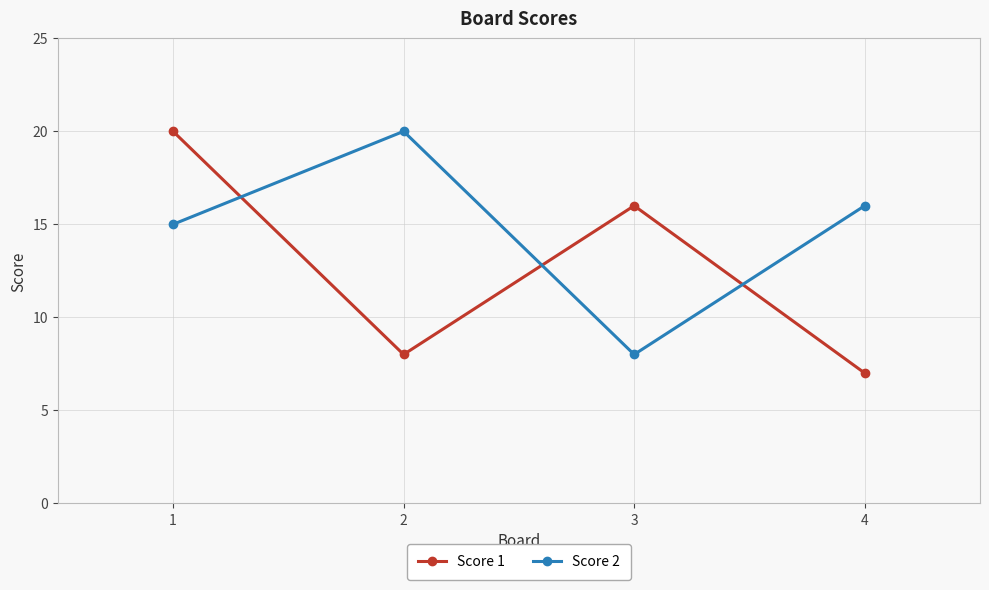

How many categories are shown in the chart?

4